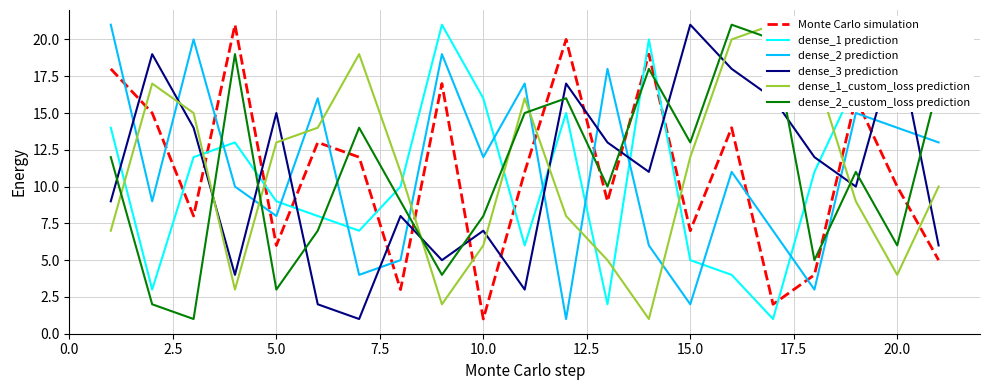

What is the sum of all dense_1 prediction values?

231